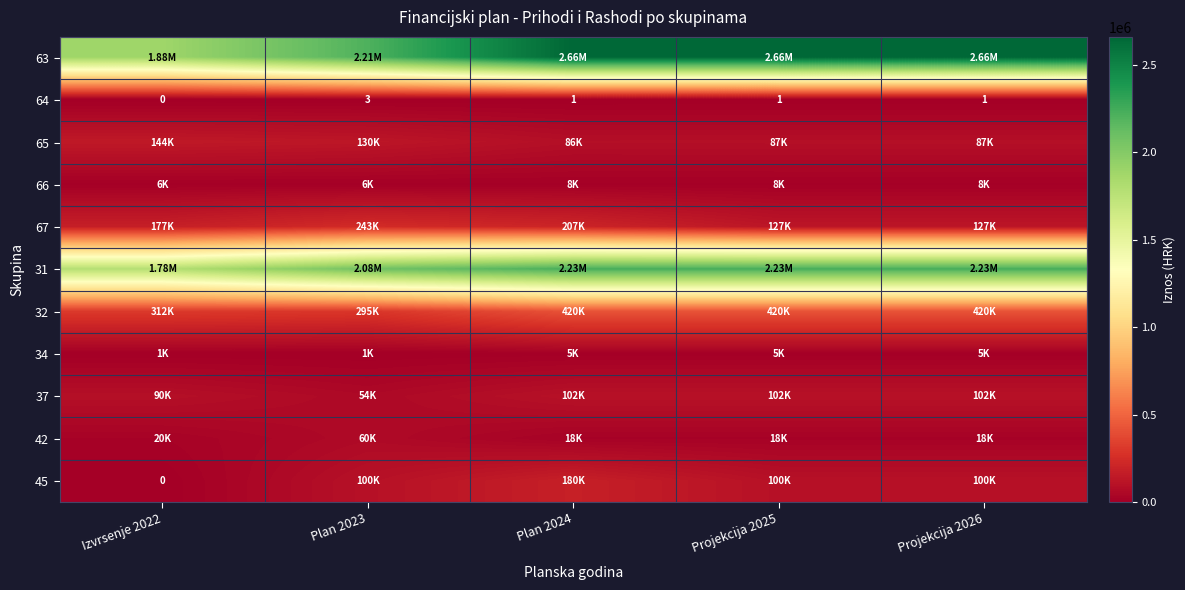

Rank the series by their maximum value, from highest to lowest.

63, 31, 32, 67, 45, 65, 37, 42, 66, 34, 64